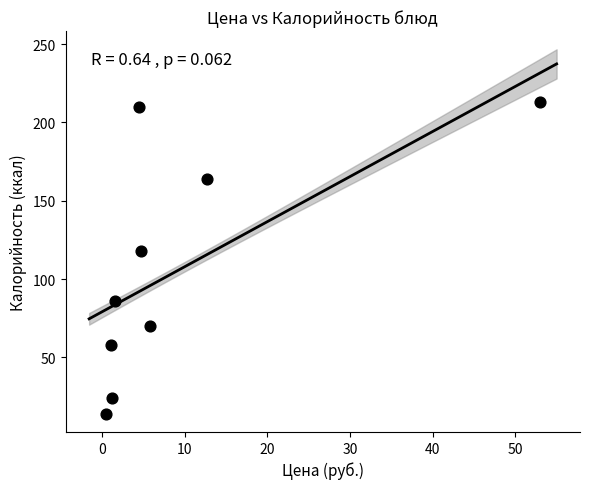

What is the range of Y values (max minus min)?

199